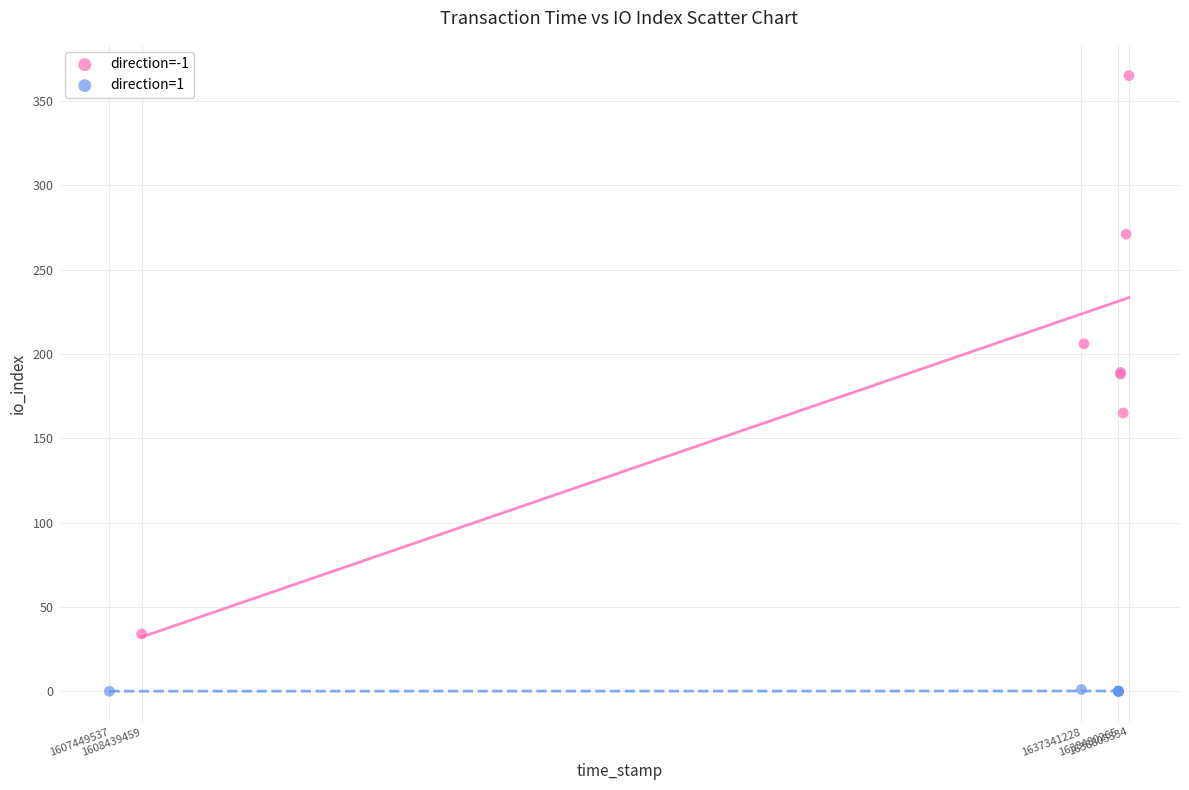

Which series contains the highest Y value?

direction=-1